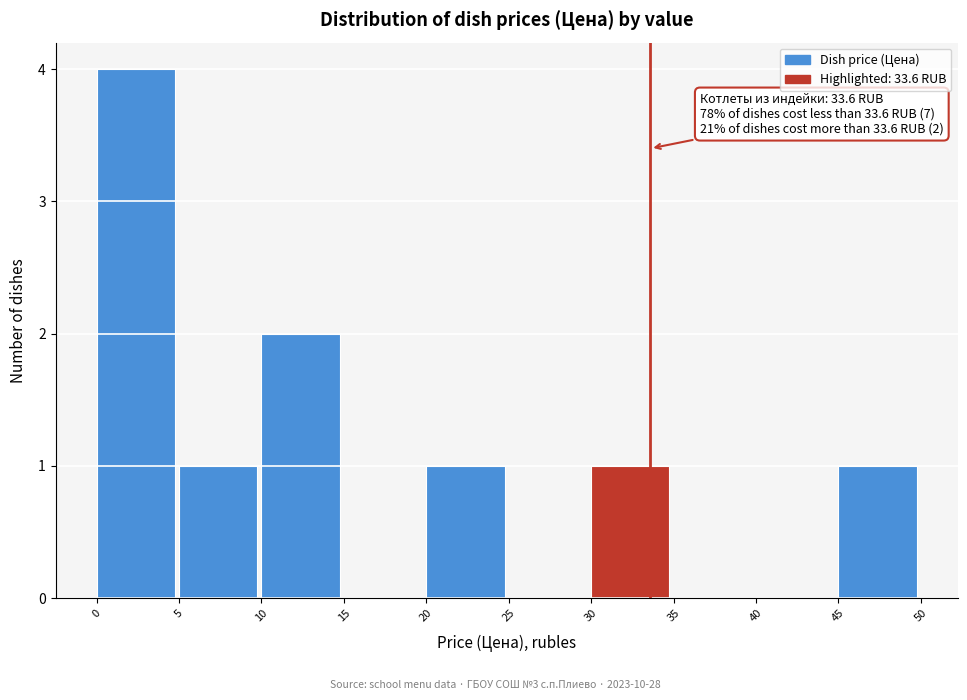

Which range on the x-axis has the tallest bar?

0 to 5